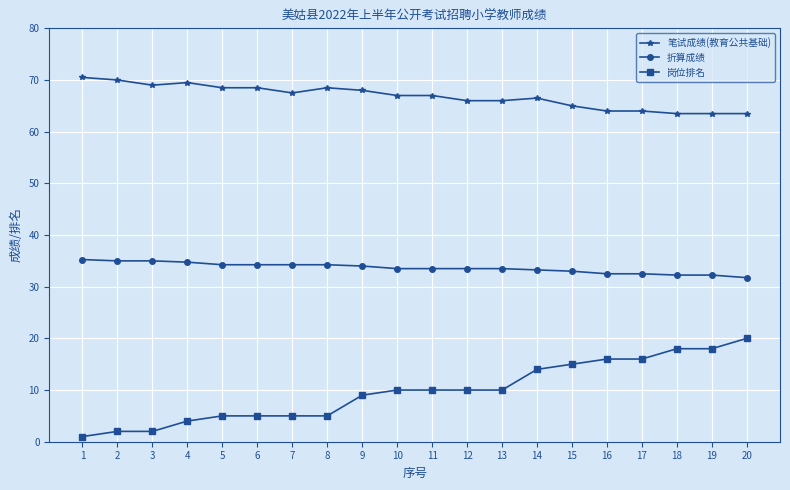

At 20, list the series in order from largest to smallest.

笔试成绩(教育公共基础), 折算成绩, 岗位排名